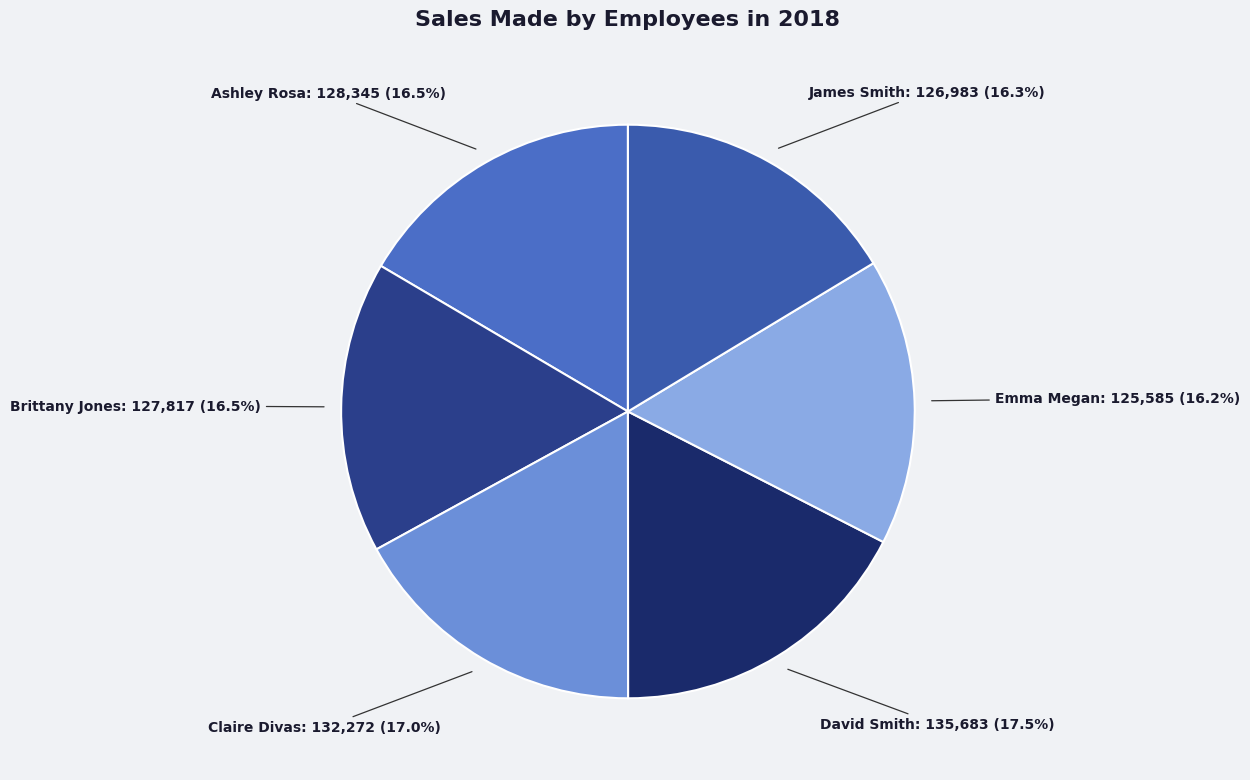

Does any single category account for the majority?

No